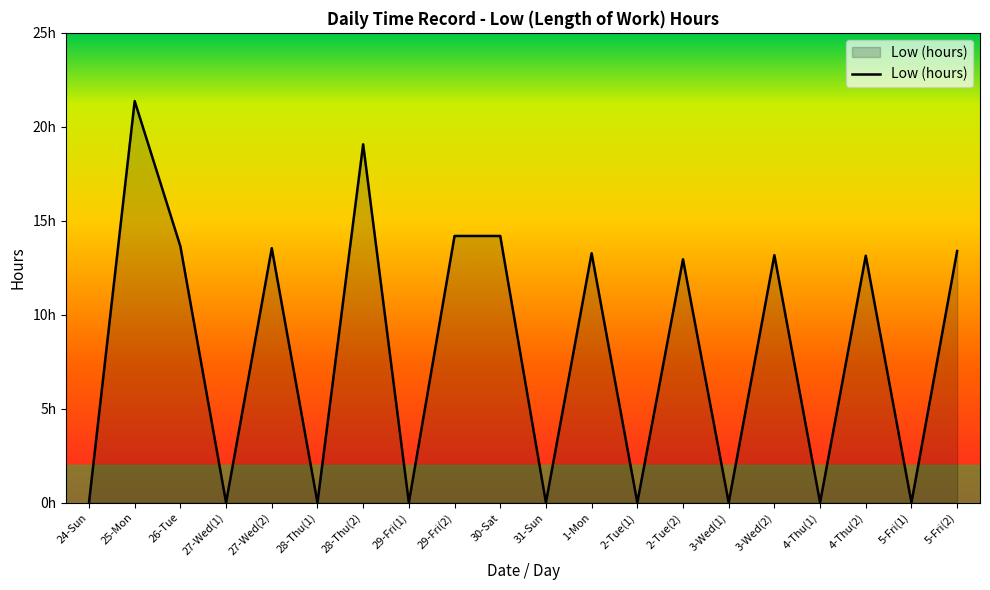

Is this an area chart (filled region under the line)?

Yes